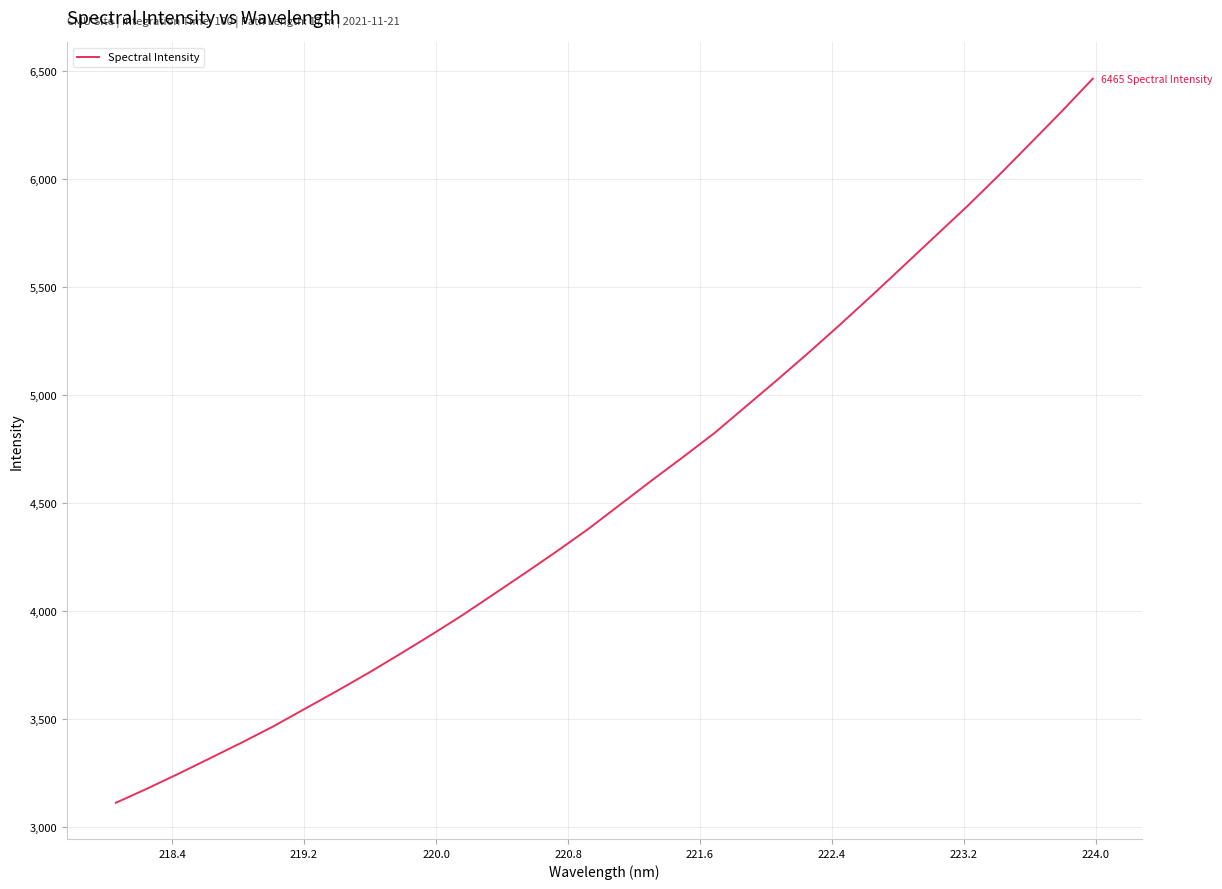

How many distinct data groups are displayed?

1